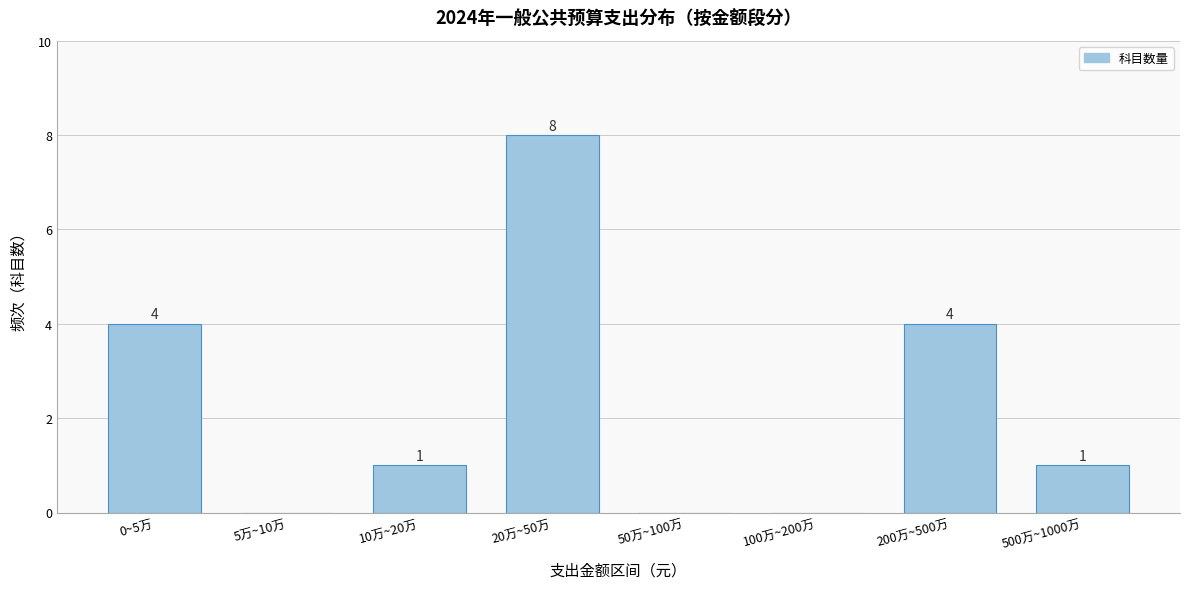

Reading right to left, what are all the values shown in this chart?

500万~1000万=1	200万~500万=4	100万~200万=0	50万~100万=0	20万~50万=8	10万~20万=1	5万~10万=0	0~5万=4